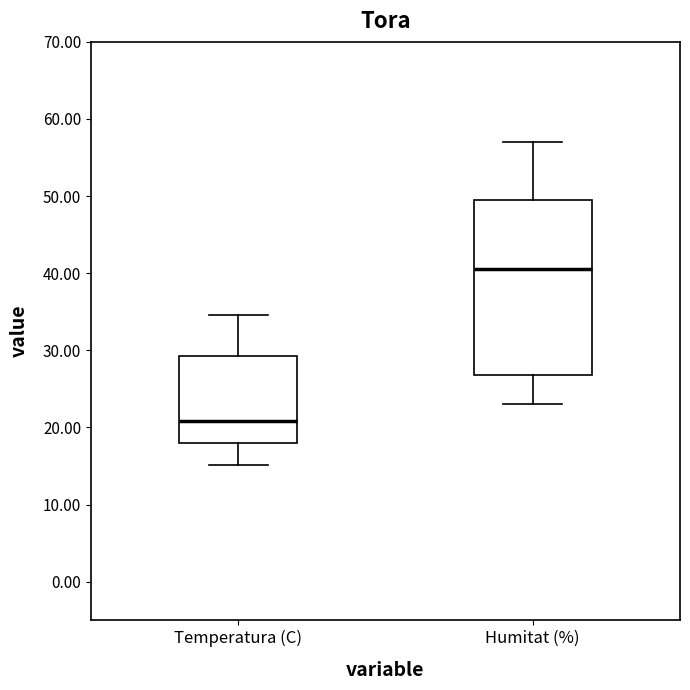

Reading left to right, transcribe this box plot: for each box, give where its median line is, the range the box spans, and where its two whiskers end, as read against the y-axis. The values are not printed on the chart, so give them approximately, as read against the axis.

Temperatura (C): median 21, box 18 to 29, whiskers 15 to 35
Humitat (%): median 41, box 27 to 50, whiskers 23 to 57